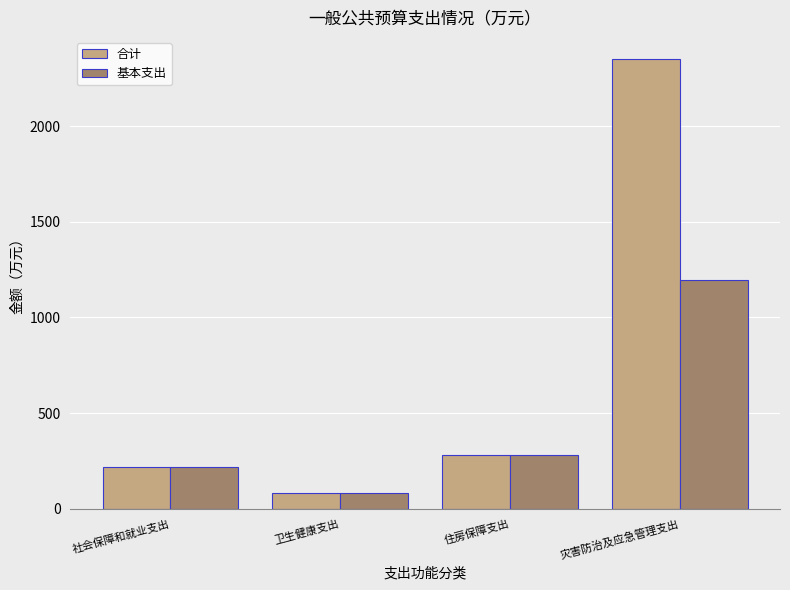

Does the chart contain any negative values?

No